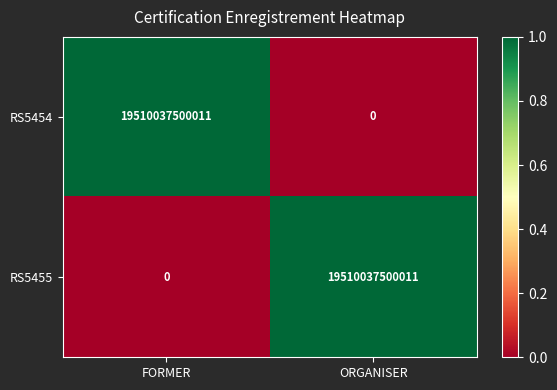

At ORGANISER, list the series in order from largest to smallest.

RS5455, RS5454